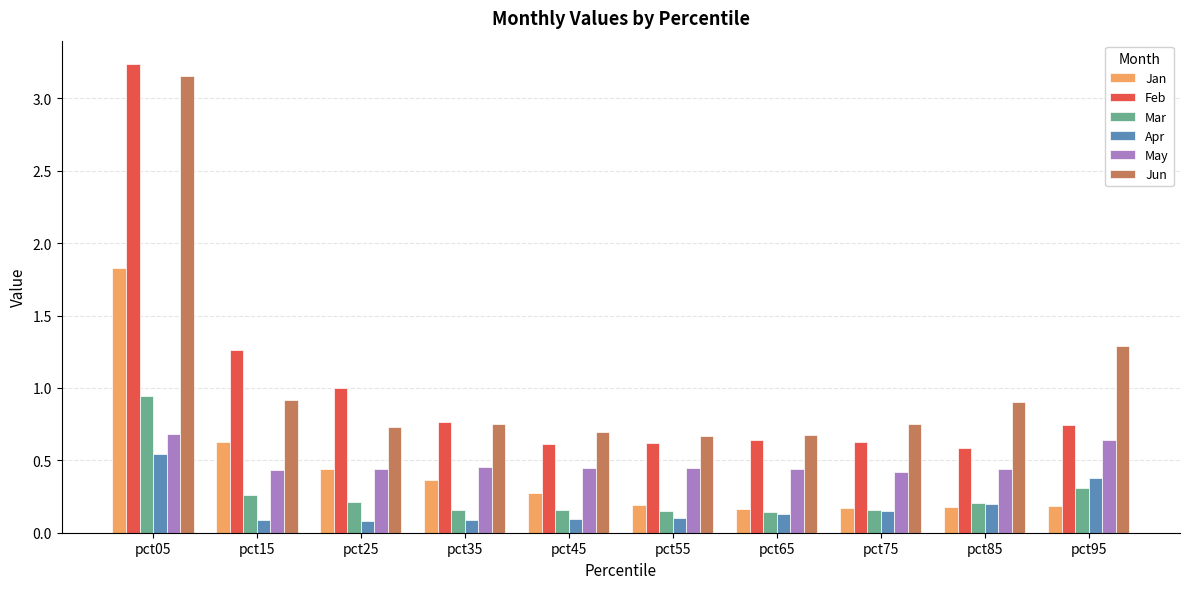

What is the sum of all May values?

4.8